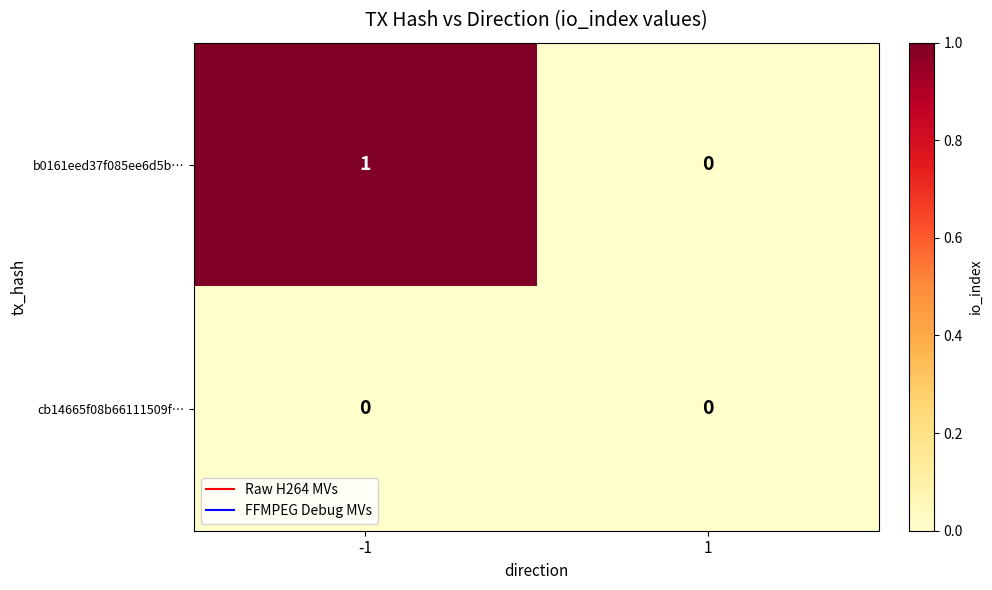

Between -1 and 1, which series saw the biggest shift?

b0161eed37f085ee6d5b…